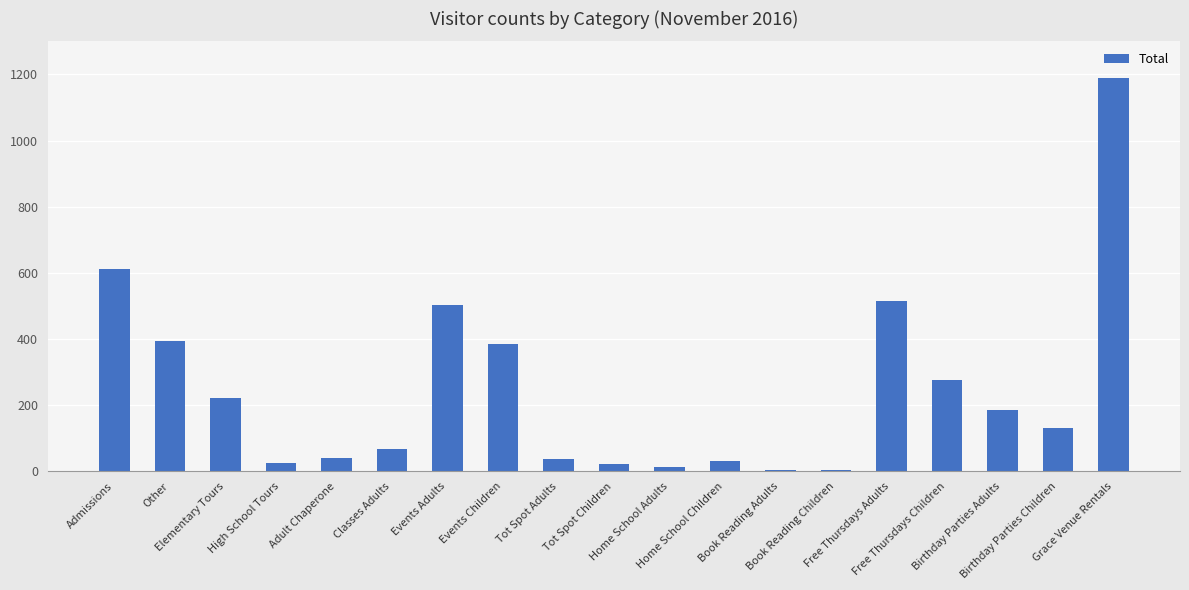

What is the change in value from High School Tours to Free Thursdays Adults?

+492